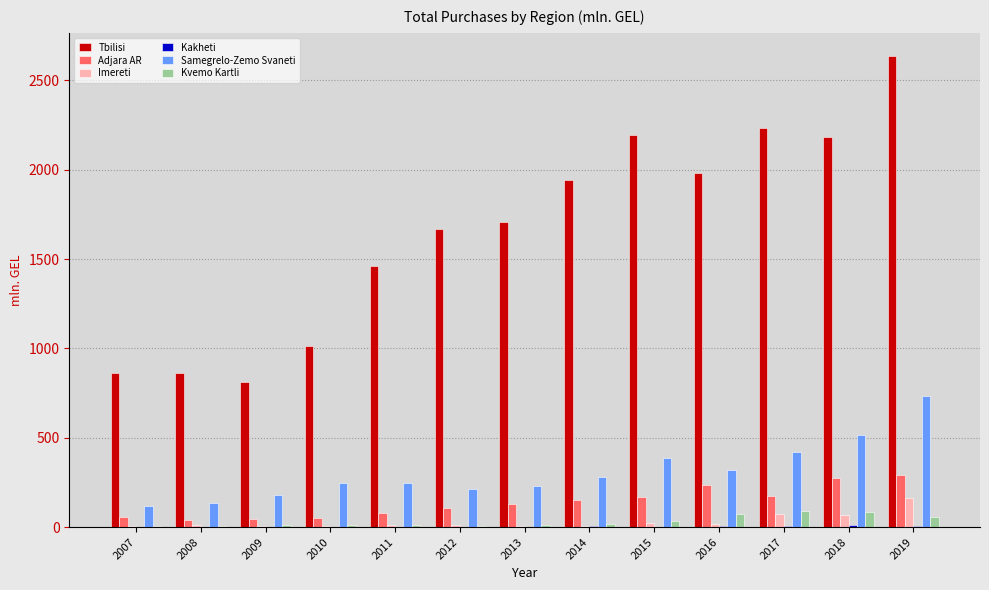

What is the maximum value for Samegrelo-Zemo Svaneti?

733.8